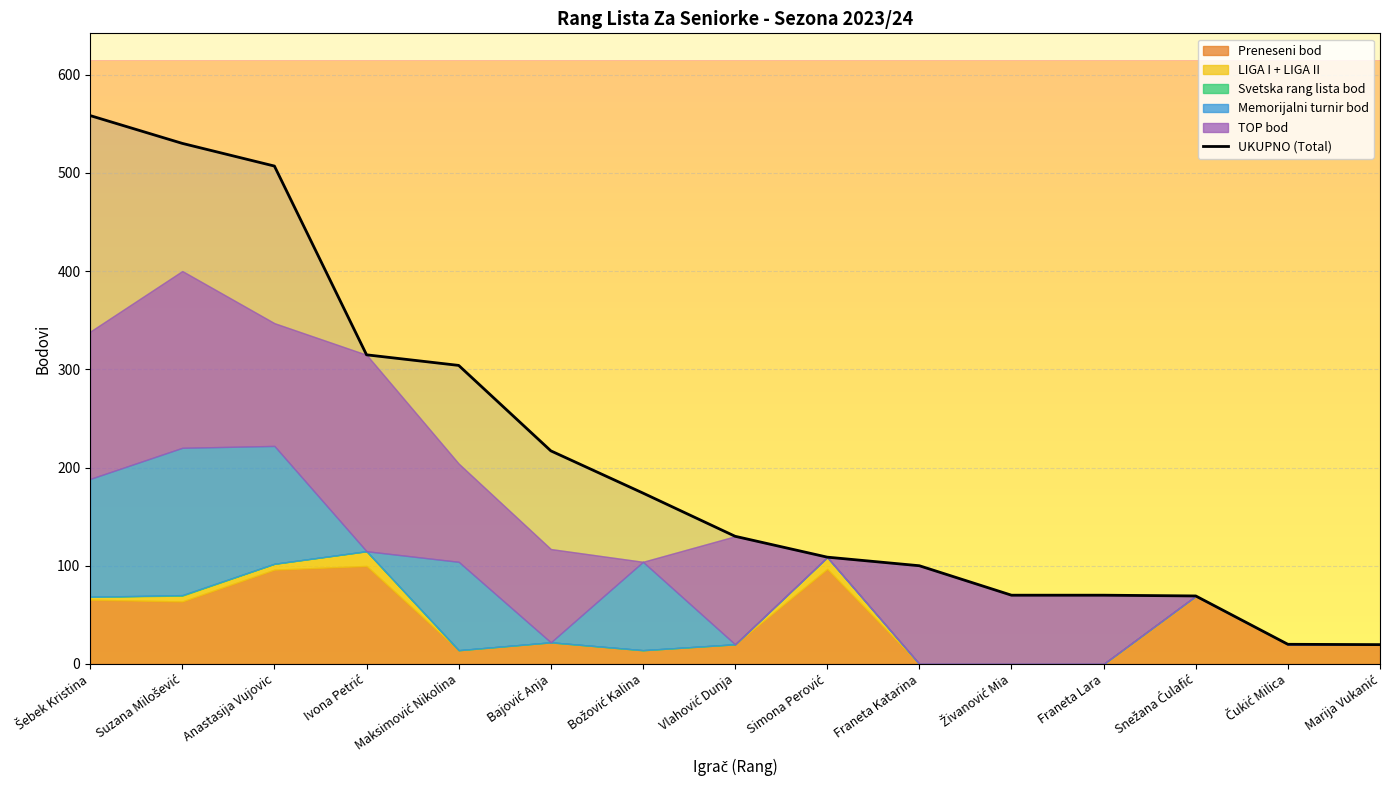

What is the difference between the values at Vlahović Dunja and Anastasija Vujovic?

377.0